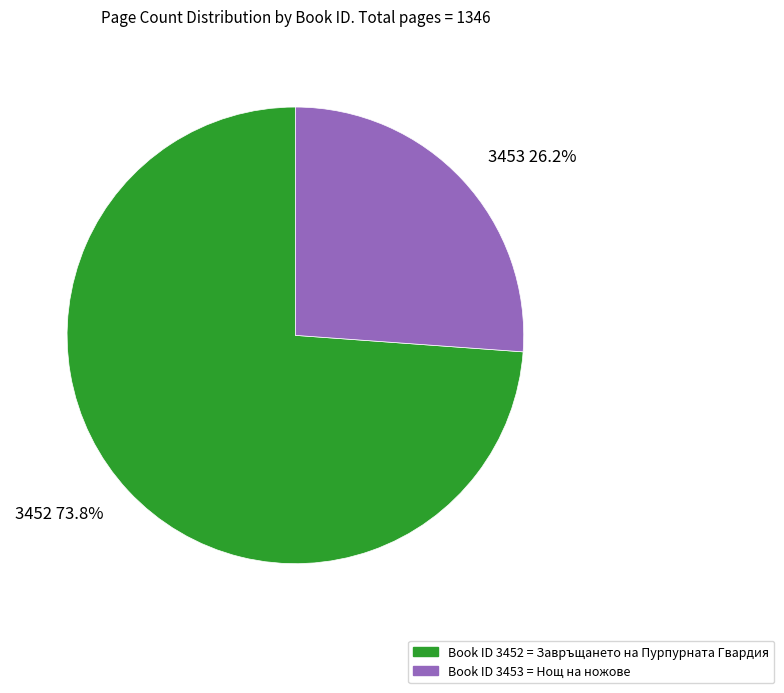

Does 3453 account for over 50% of the chart?

No